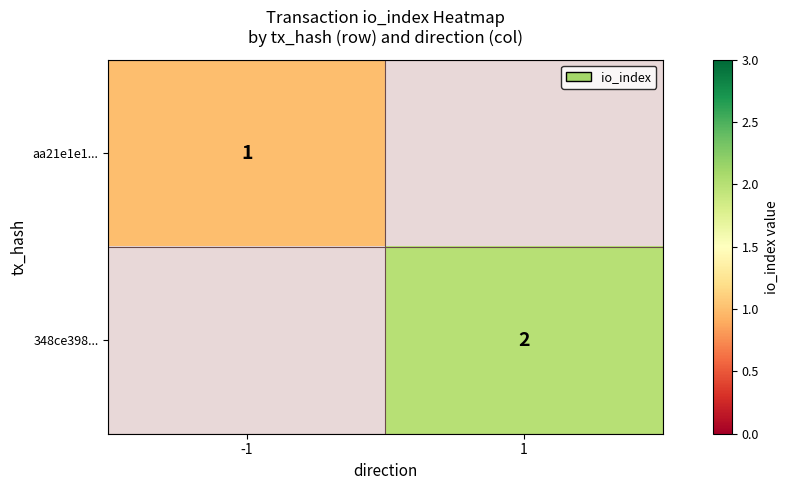

The aa21e1e1... series shows 1 at -1. True or false?

True